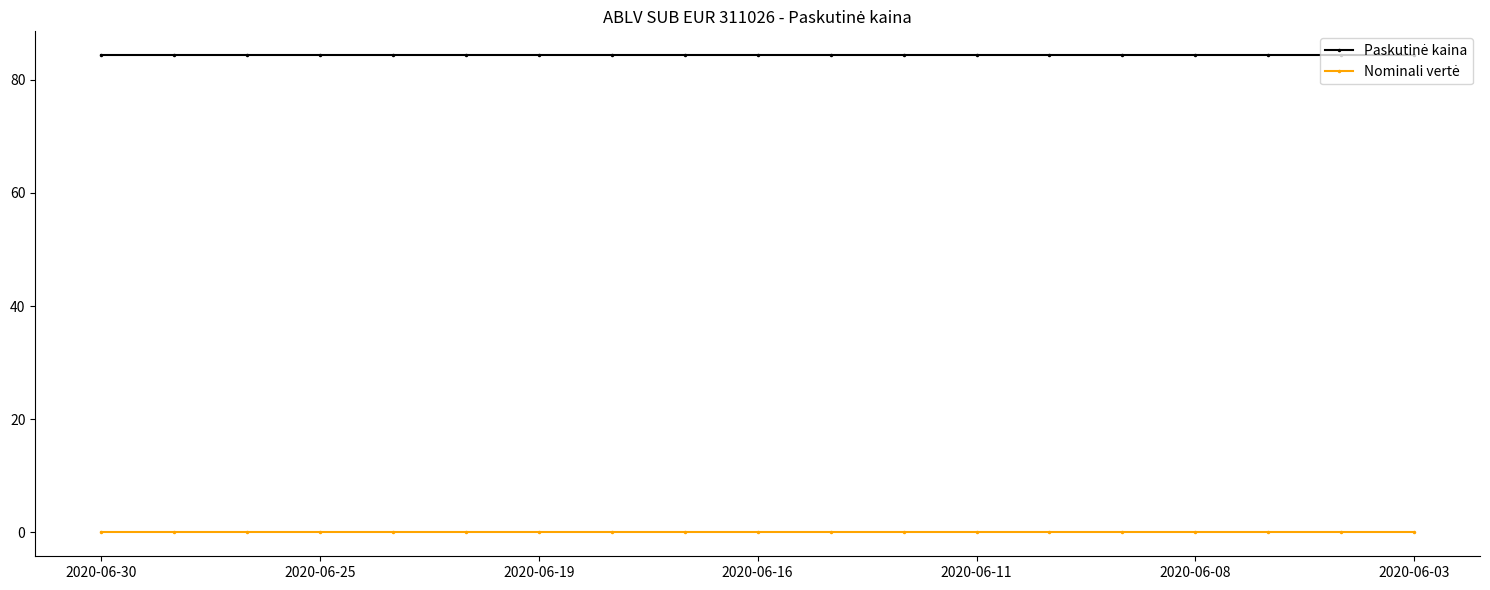

What is the greatest value displayed?

84.3